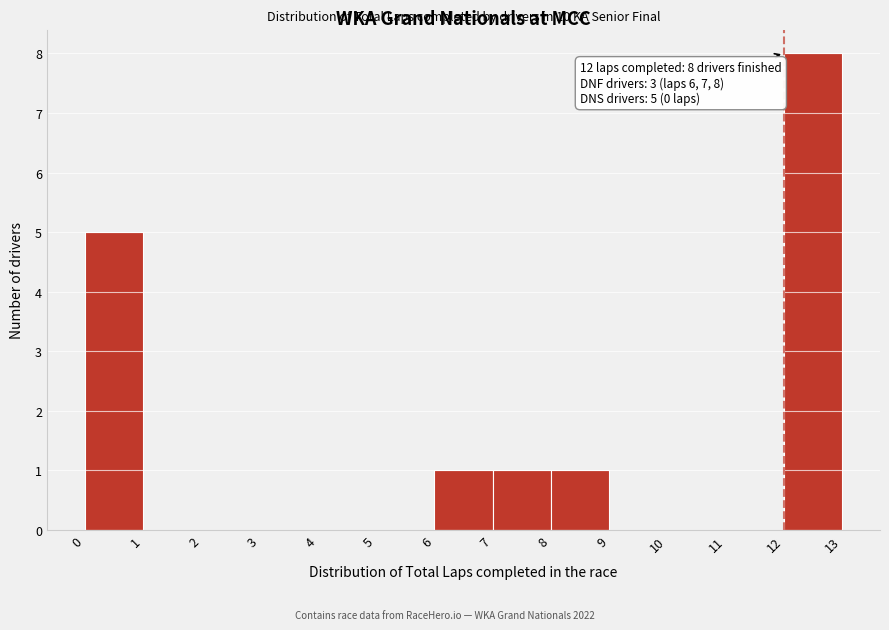

Over which range of the x-axis is the bar tallest?

12 to 13